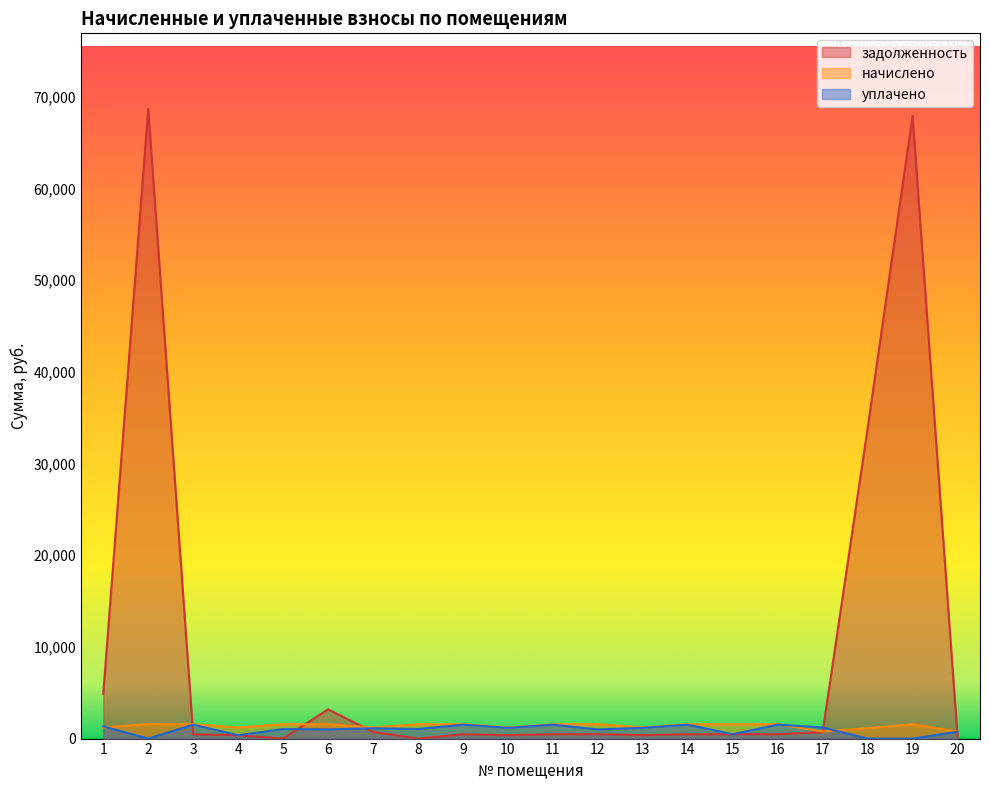

How many positive values does the уплачено series have?

17